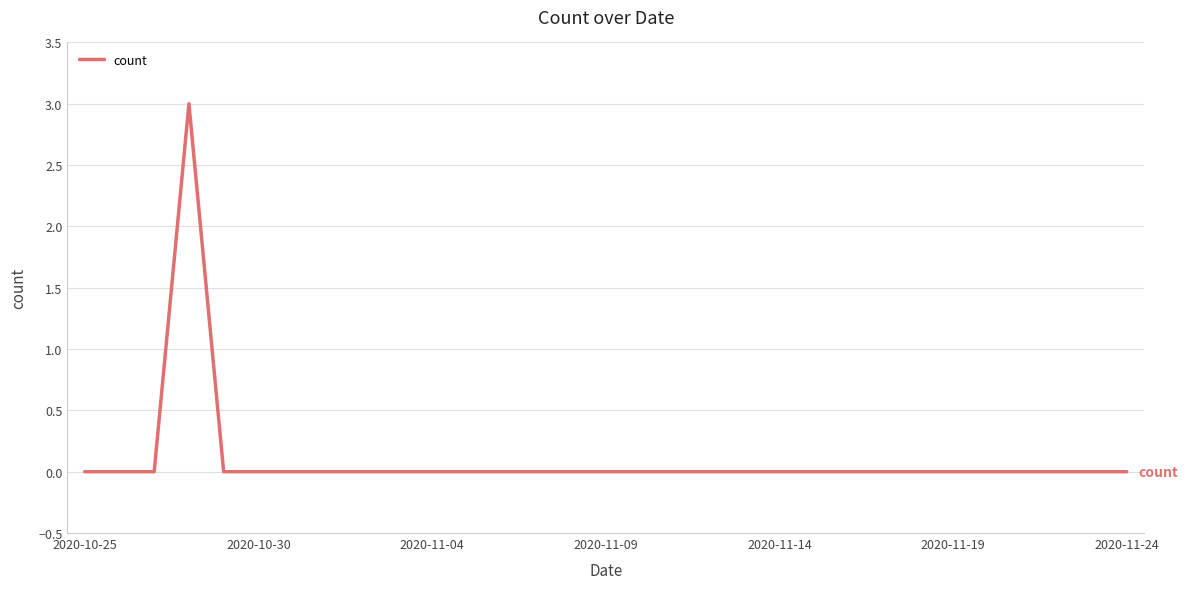

What is the maximum value shown in the chart?

3